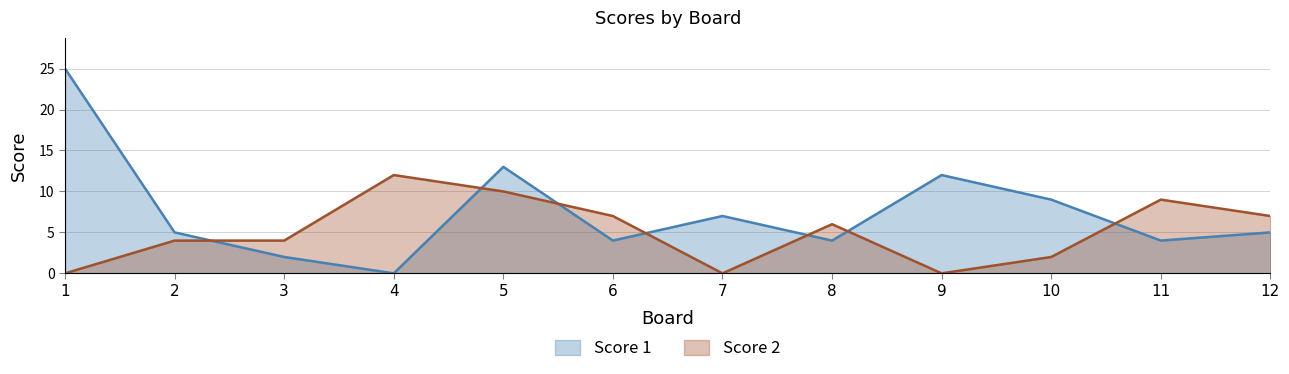

How many intersections are there between Score 1 and Score 2?

7